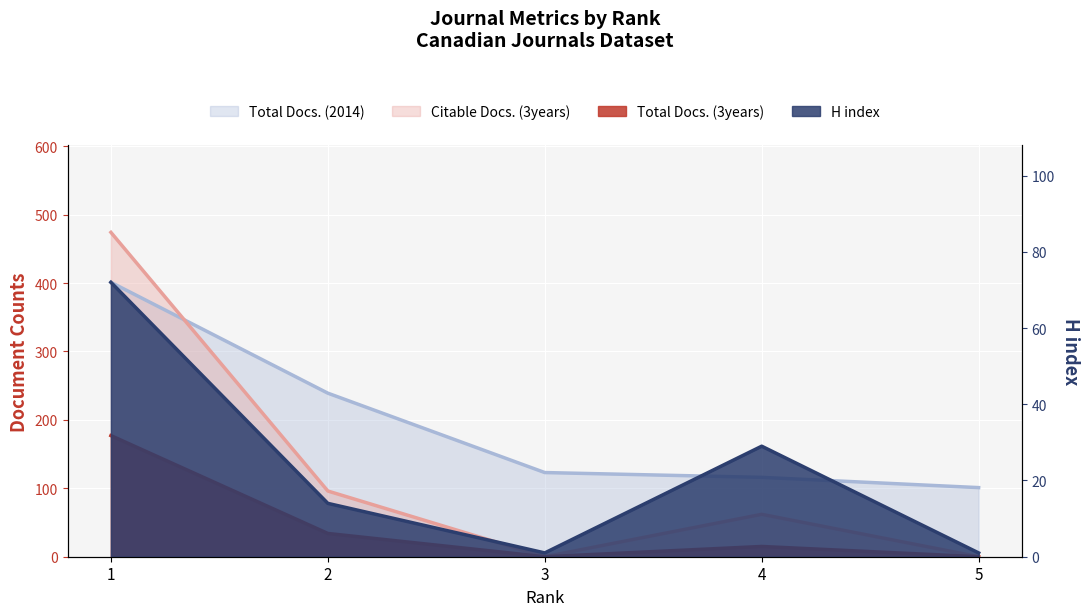

Between 2 and 5, which is larger?

2